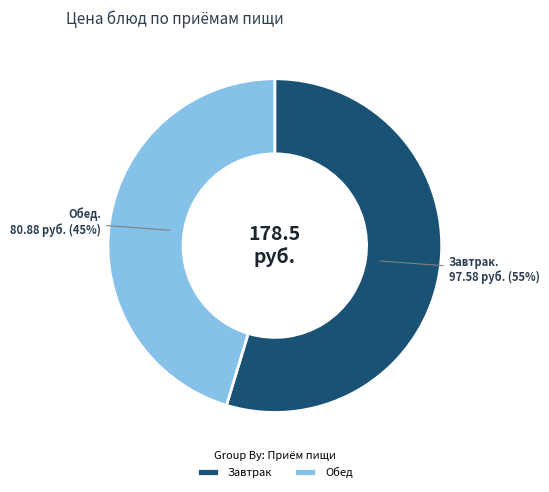

Is there a majority slice in this chart?

Yes